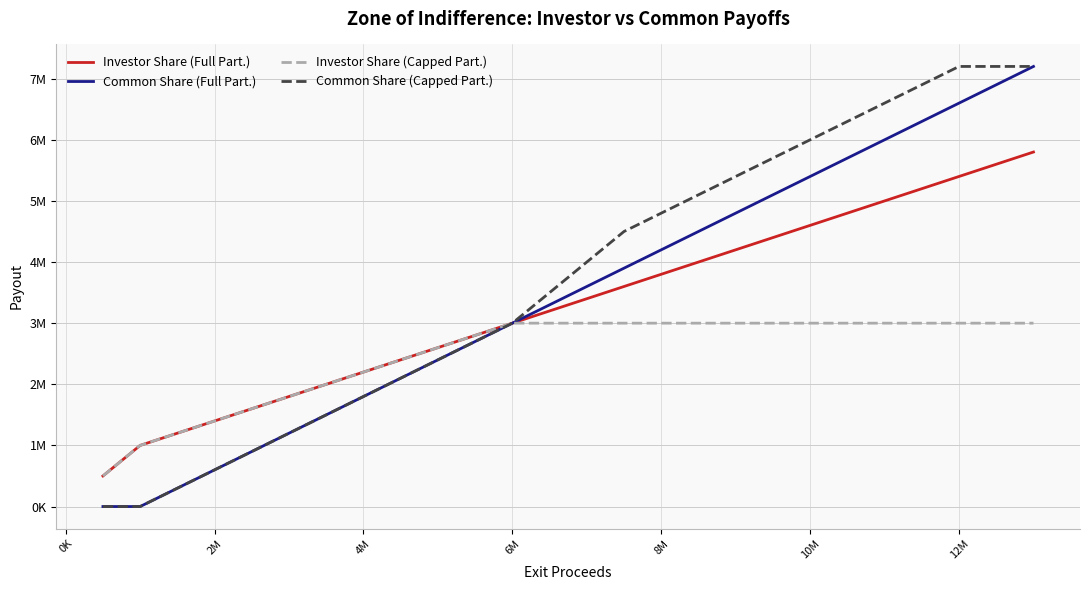

Which series has the widest spread of values?

Common Share (Full Part.)